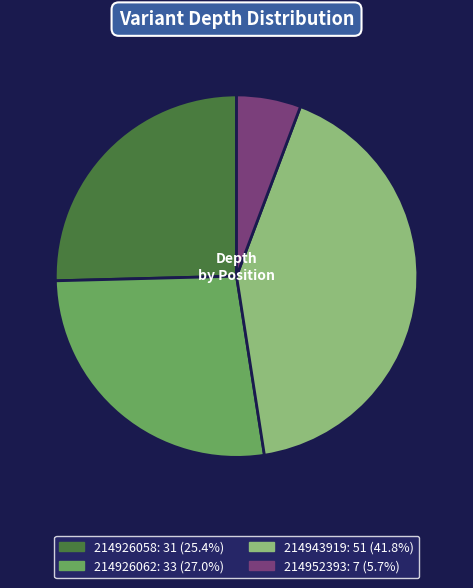

Is there any slice that represents more than half of the pie?

No